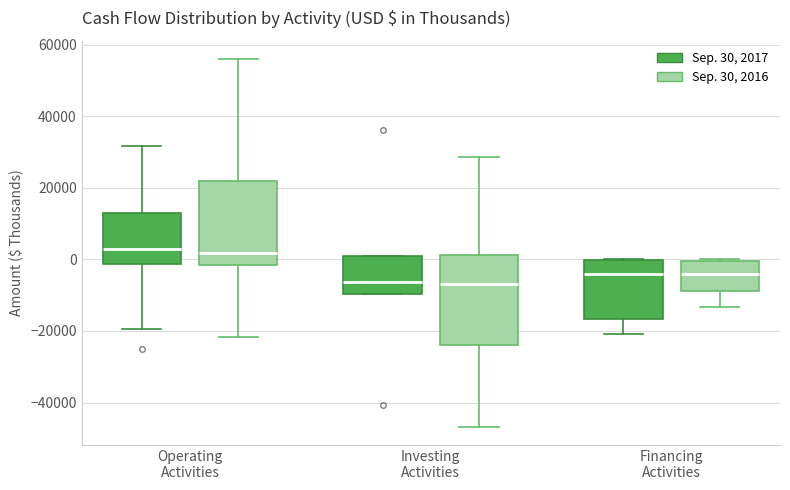

Reading left to right, read every box against the y-axis: the position of its median line, the range the box covers, and the ends of its whiskers. The values are not printed on the chart, so give them approximately, as read against the axis.

Operating Activities (Sep. 30, 2017): median 2000, box -2000 to 12000, whiskers -20000 to 32000
Operating Activities (Sep. 30, 2016): median 2000, box -2000 to 22000, whiskers -22000 to 56000
Investing Activities (Sep. 30, 2017): median -6000, box -10000 to 2000, whiskers -10000 to 2000
Investing Activities (Sep. 30, 2016): median -6000, box -24000 to 2000, whiskers -46000 to 28000
Financing Activities (Sep. 30, 2017): median -4000, box -16000 to 0, whiskers -20000 to 0
Financing Activities (Sep. 30, 2016): median -4000, box -8000 to 0, whiskers -14000 to 0